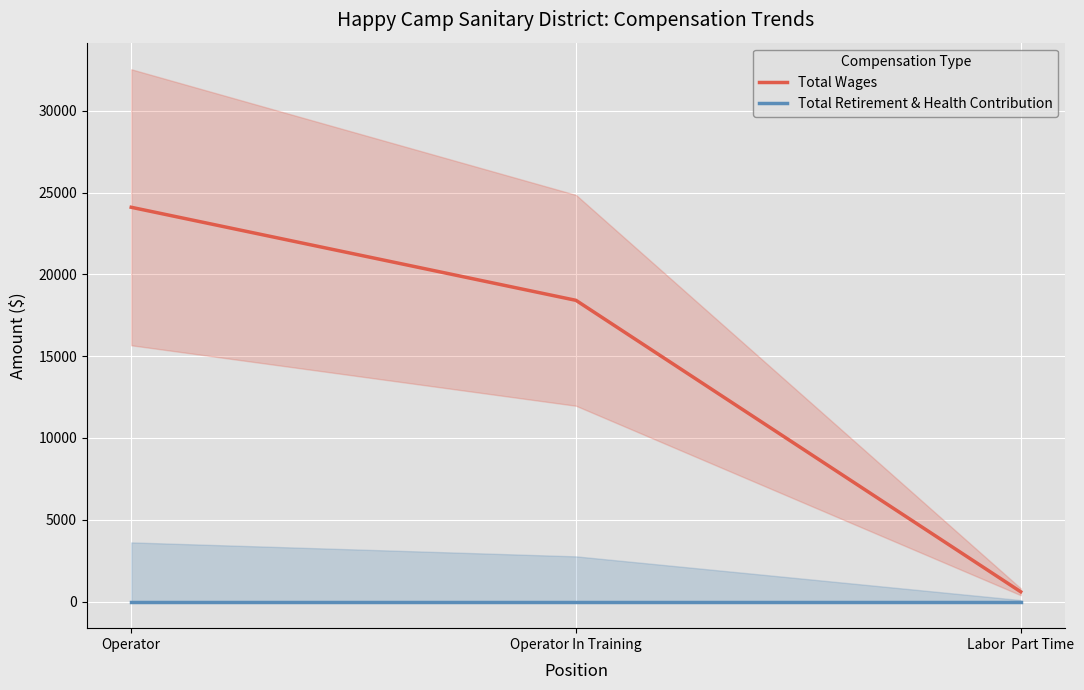

What is the average value of the Total Wages series?

14370